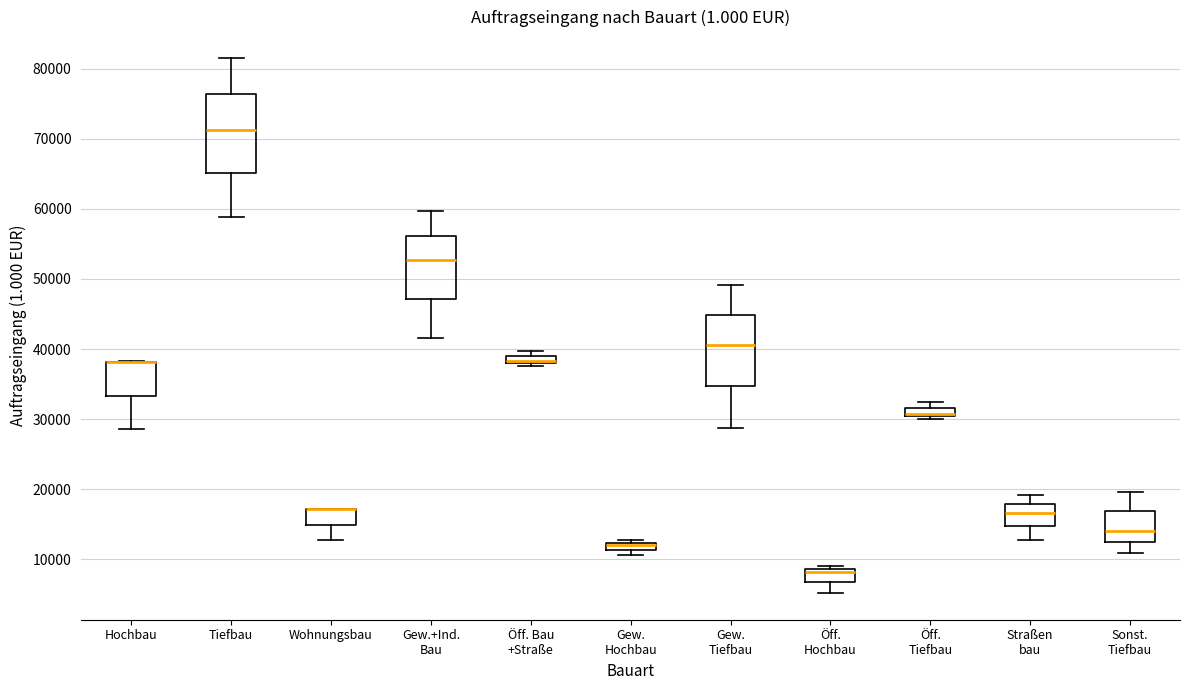

Where is the lower edge of the box for Wohnungsbau on the y-axis? The values are not printed on the chart, so give them approximately, as read against the axis.

15000